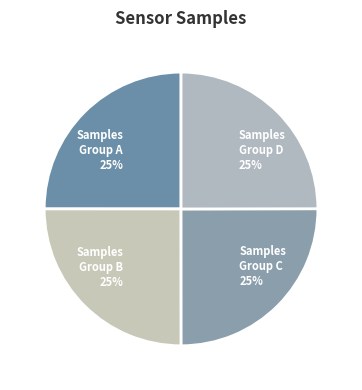

Is there a majority slice in this chart?

No